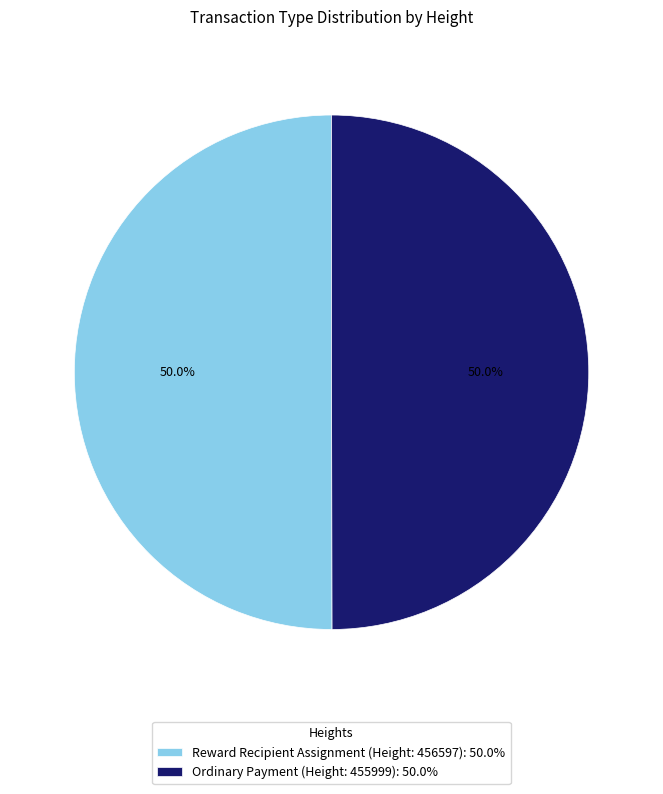

How many segments does this pie chart have?

2